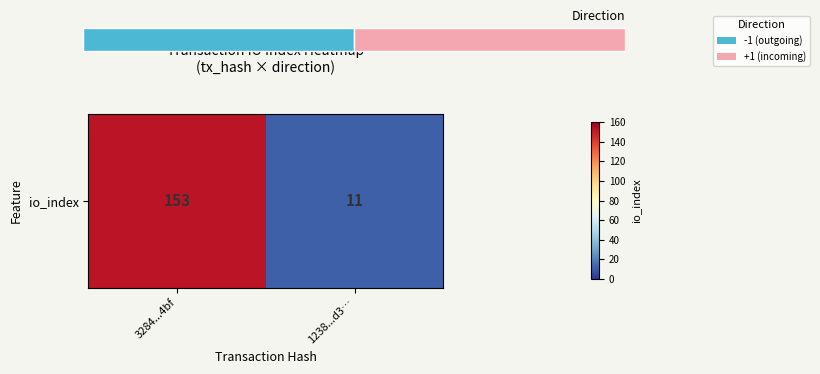

What is the change in value from 3284...4bf to 1238...d3…?

-142